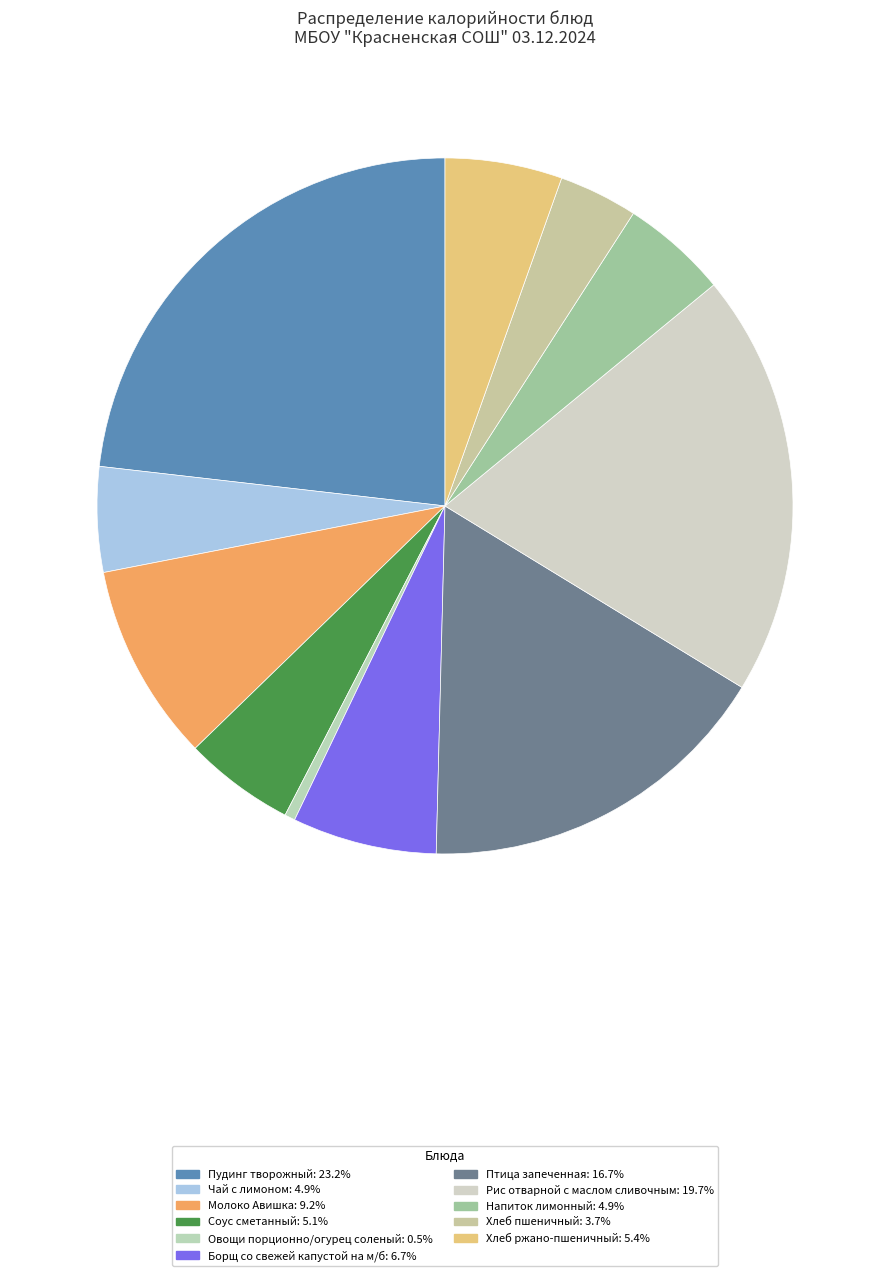

Do Соус сметанный and Овощи порционно/огурец соленый together represent more than half of the pie?

No